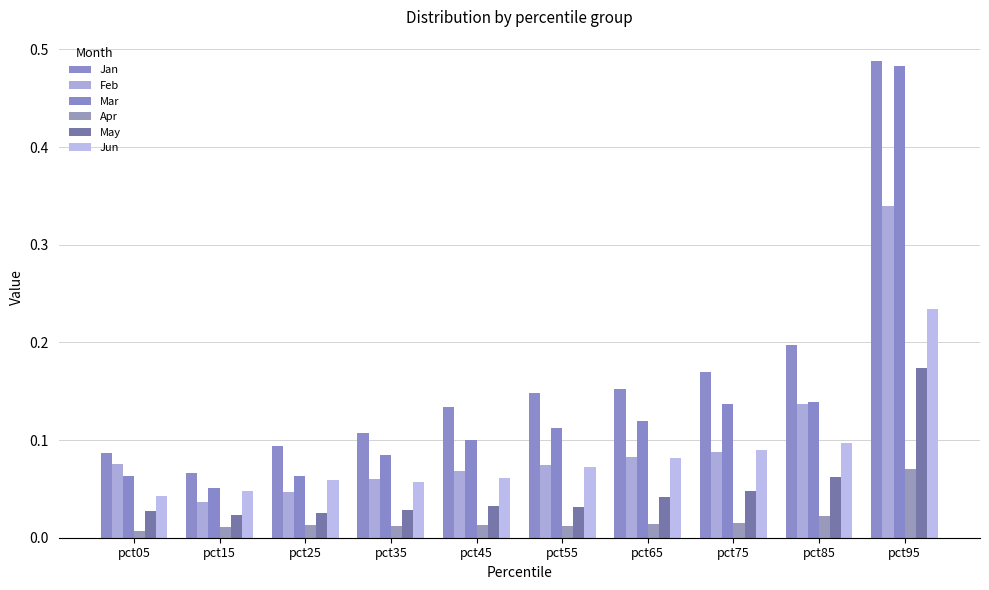

Reading left to right, what are all the values shown in this chart?

Jan: 0.1	0.1	0.1	0.1	0.1	0.1	0.2	0.2	0.2	0.5
Feb: 0.1	0.0	0.0	0.1	0.1	0.1	0.1	0.1	0.1	0.3
Mar: 0.1	0.1	0.1	0.1	0.1	0.1	0.1	0.1	0.1	0.5
Apr: 0.0	0.0	0.0	0.0	0.0	0.0	0.0	0.0	0.0	0.1
May: 0.0	0.0	0.0	0.0	0.0	0.0	0.0	0.0	0.1	0.2
Jun: 0.0	0.0	0.1	0.1	0.1	0.1	0.1	0.1	0.1	0.2